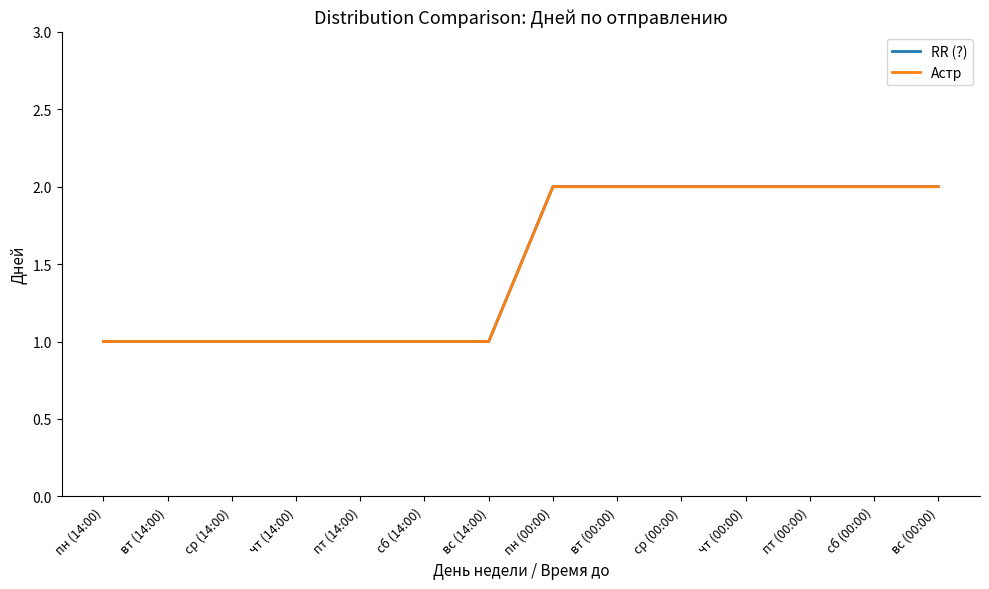

Reading left to right, extract all data points from this chart.

RR (?): 1	1	1	1	1	1	1	2	2	2	2	2	2	2
Астр: 1	1	1	1	1	1	1	2	2	2	2	2	2	2